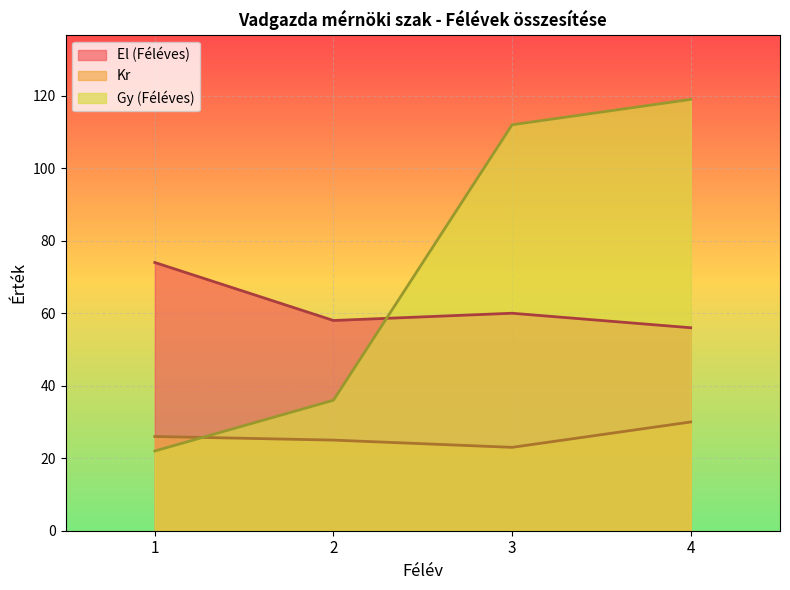

List the series in order of their peak value, highest first.

Gy (Féléves), El (Féléves), Kr